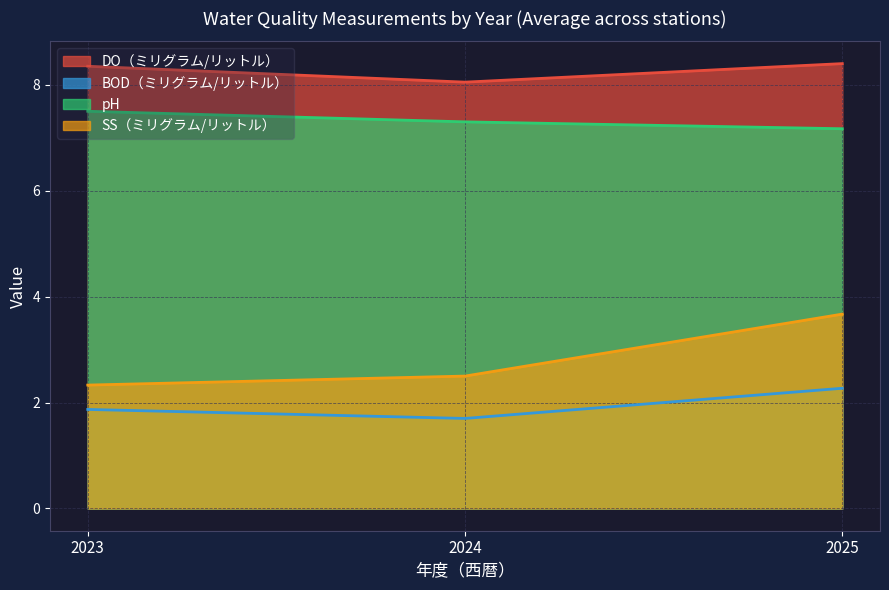

What is the minimum value for DO（ミリグラム/リットル）?

8.1